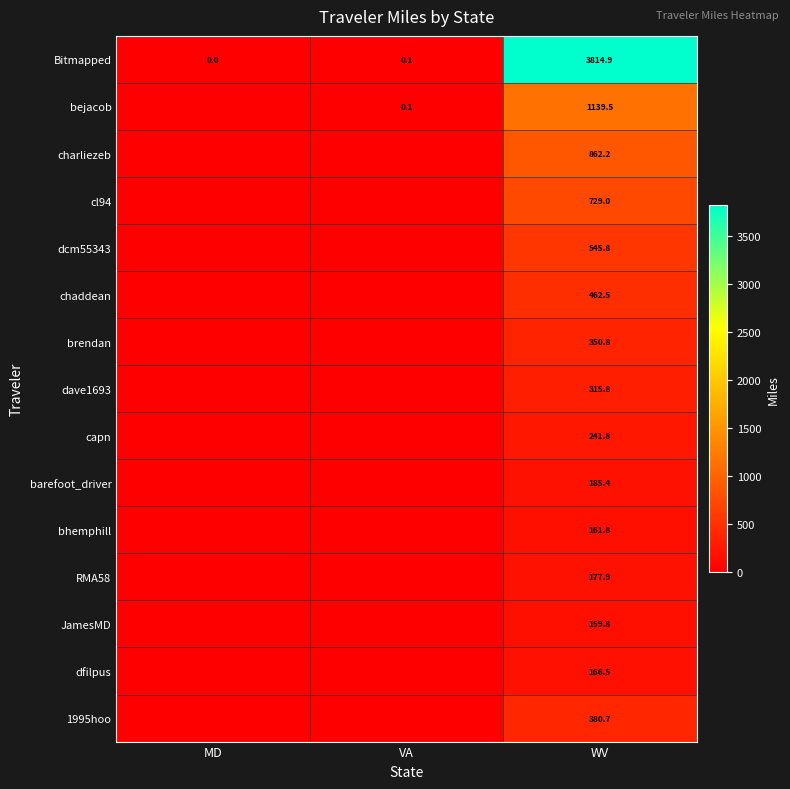

Is the value of dave1693 at WV greater than the value of capn at WV?

Yes